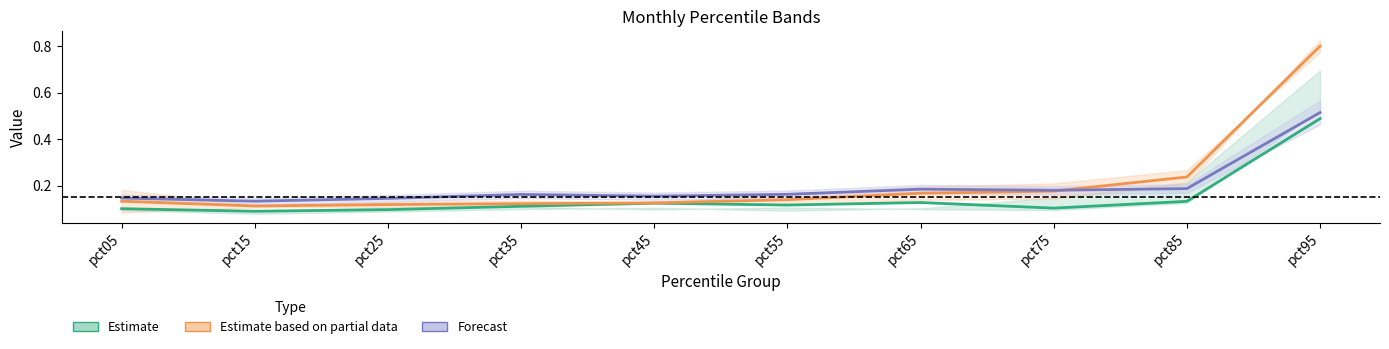

True or false: Forecast has a value of 0.2 at pct75.

True